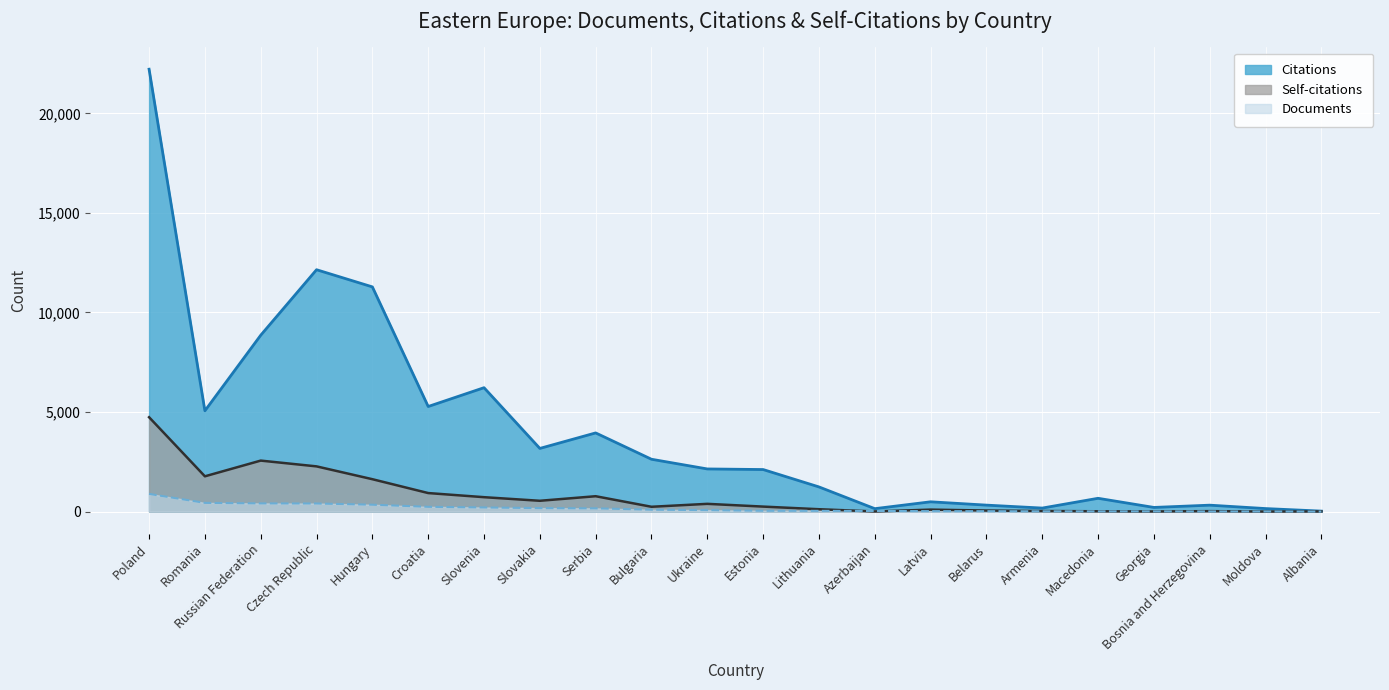

What is the minimum value for Documents?

1